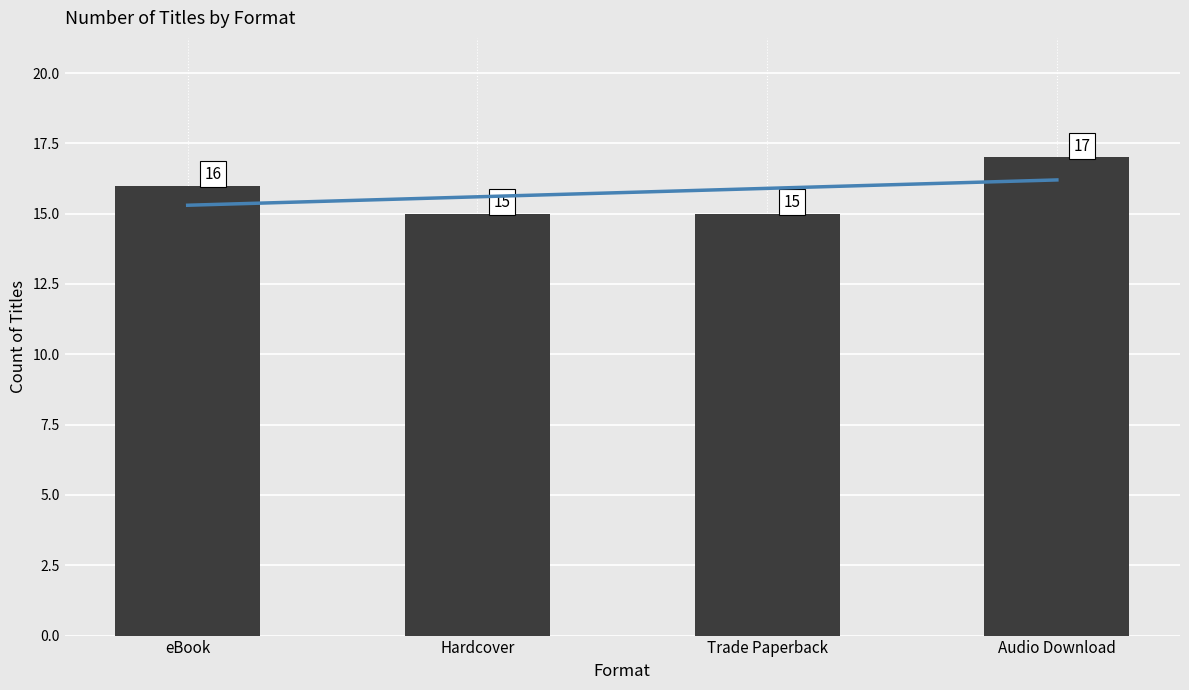

Between Trade Paperback and eBook, which is larger?

eBook